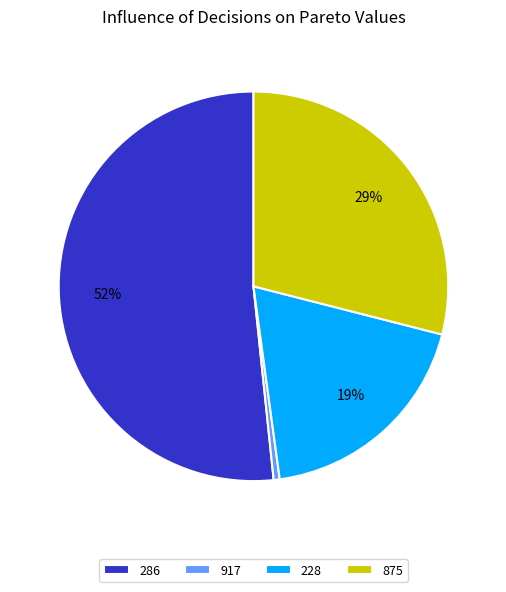

Combined, do 875 and 286 account for over 50%?

Yes